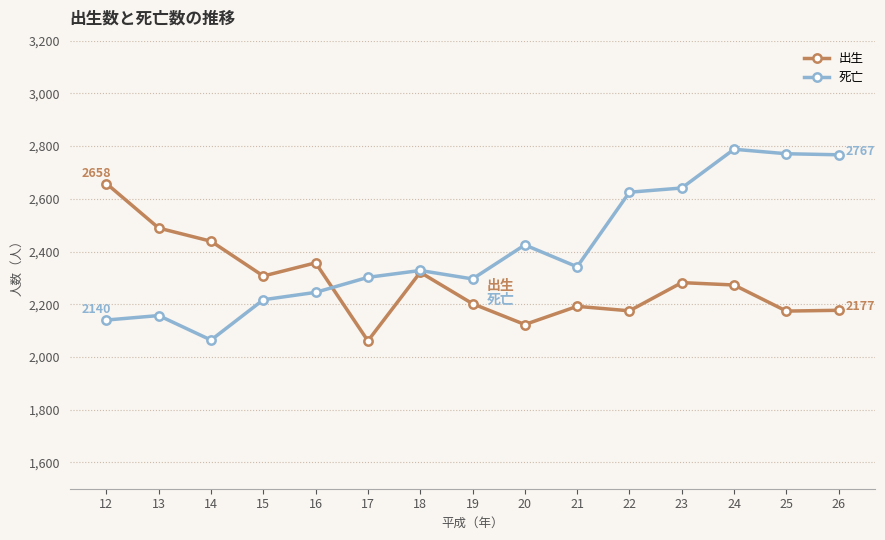

Rank the series by their maximum value, from highest to lowest.

死亡, 出生